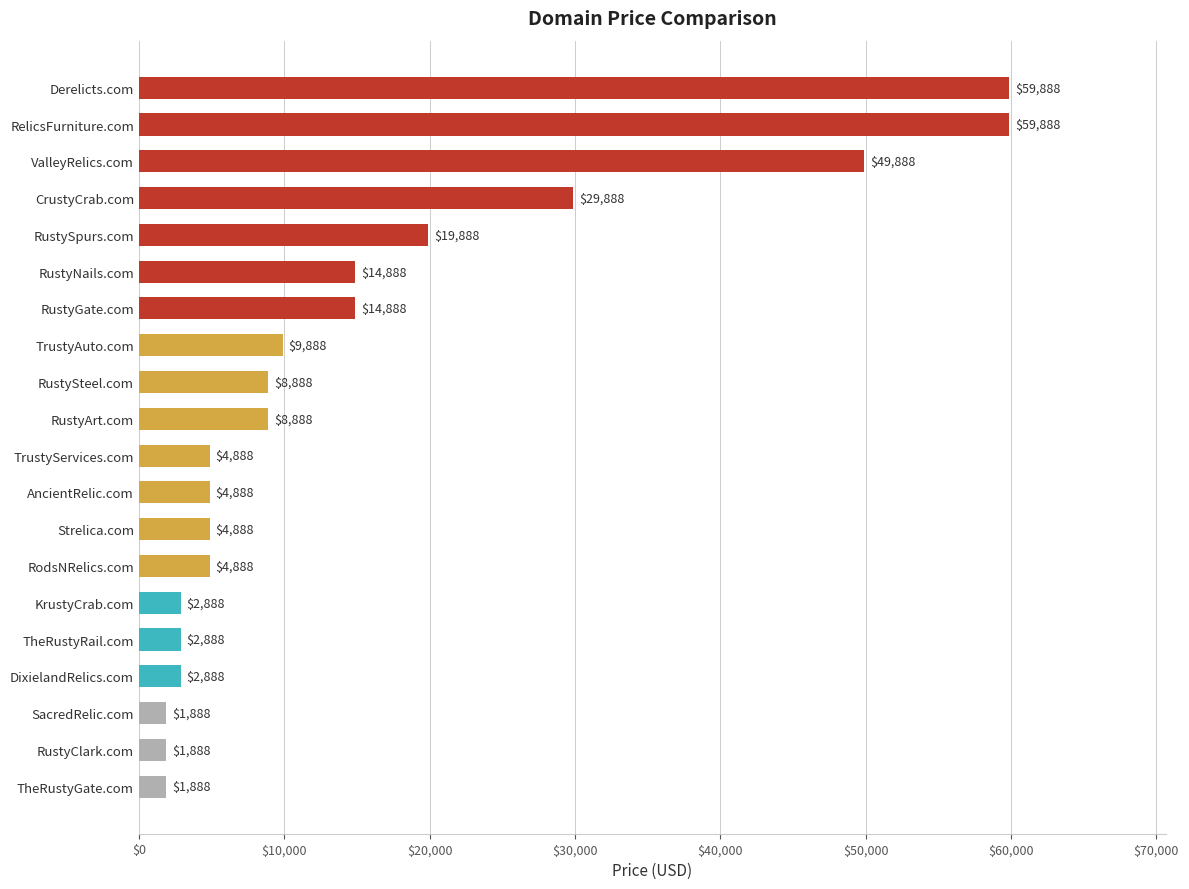

What is the average value?

15538